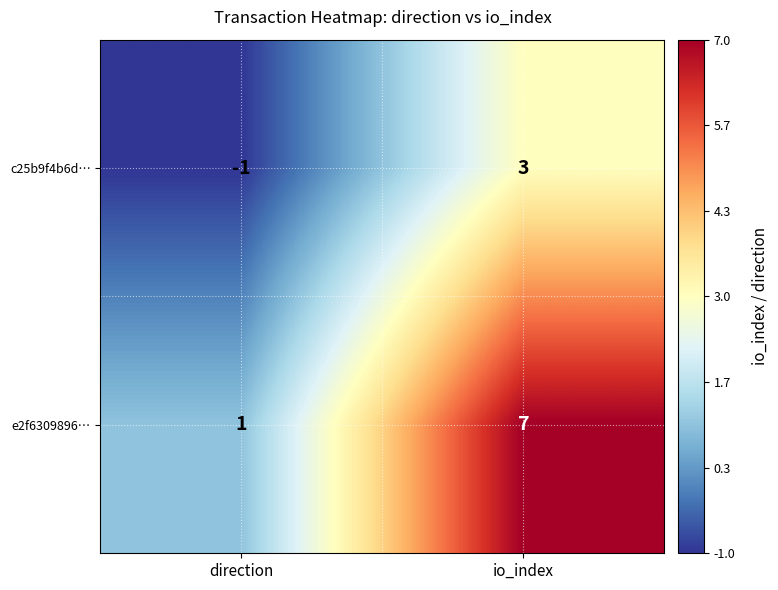

Which label corresponds to the largest value in the chart?

io_index